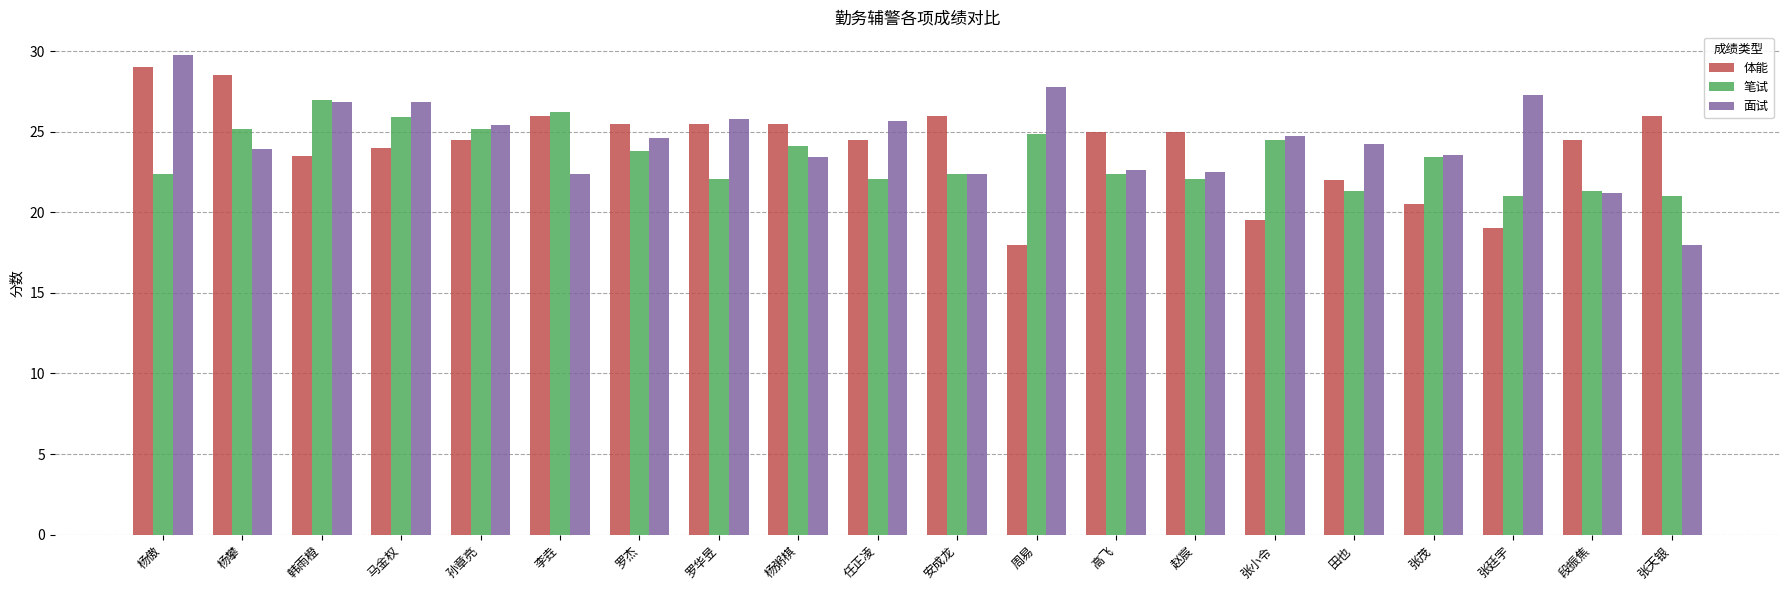

At how many categories does at least one series exceed 19?

20